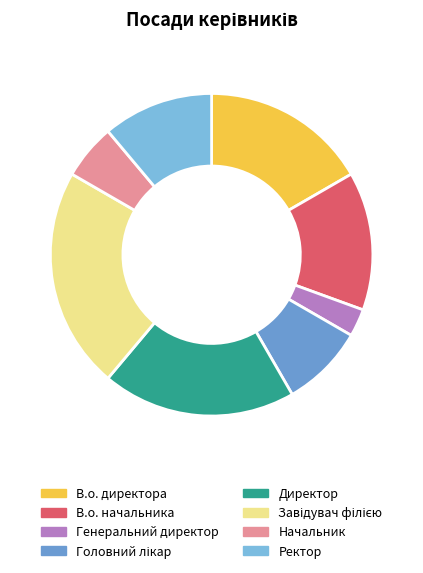

Count the number of slices in the pie.

8